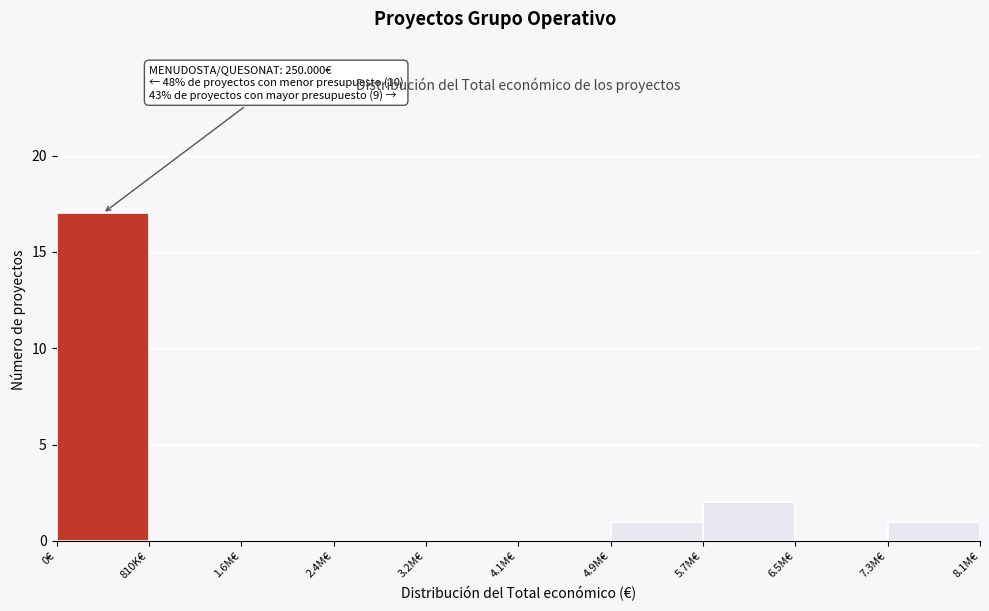

Reading left to right, extract all data points from this chart.

0€=17	810K€=0	1.6M€=0	2.4M€=0	3.2M€=0	4.1M€=0	4.9M€=1	5.7M€=2	6.5M€=0	7.3M€=1